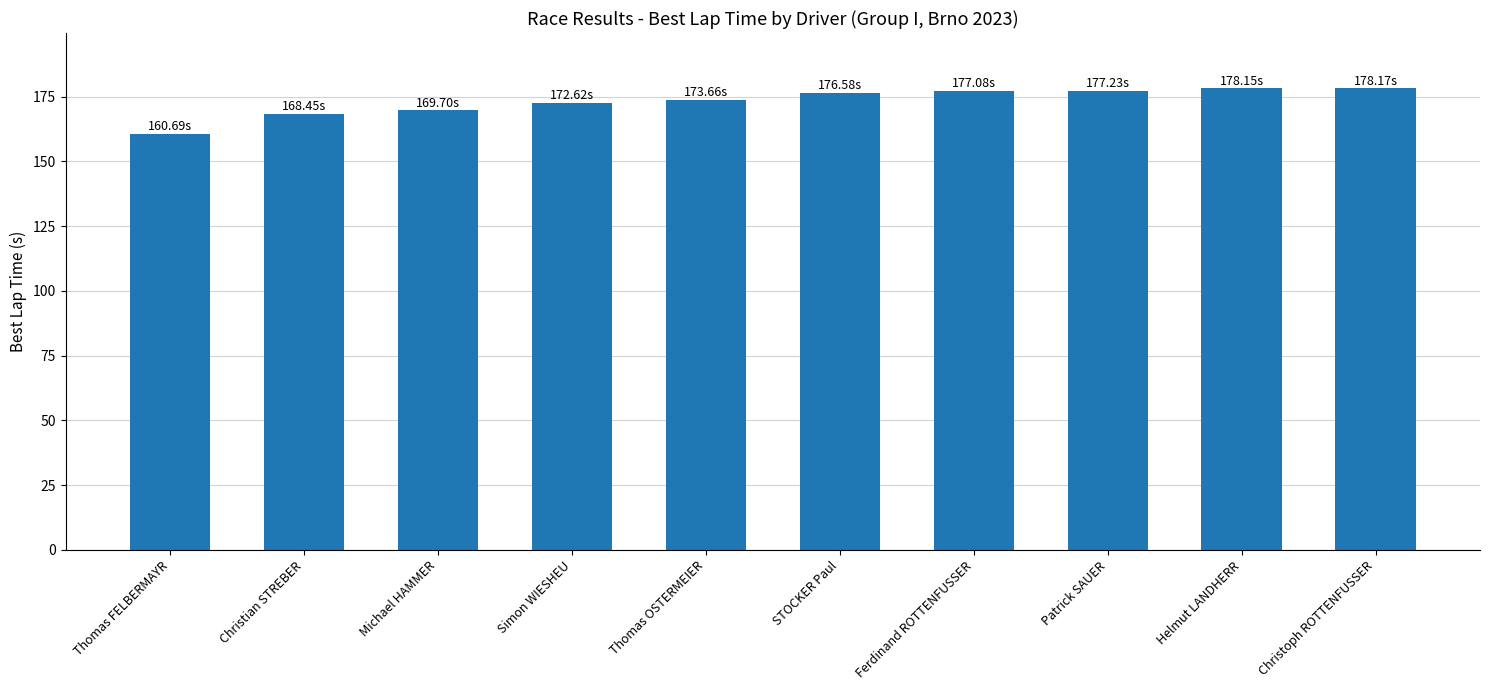

Which category has the lowest value across all series?

Thomas FELBERMAYR